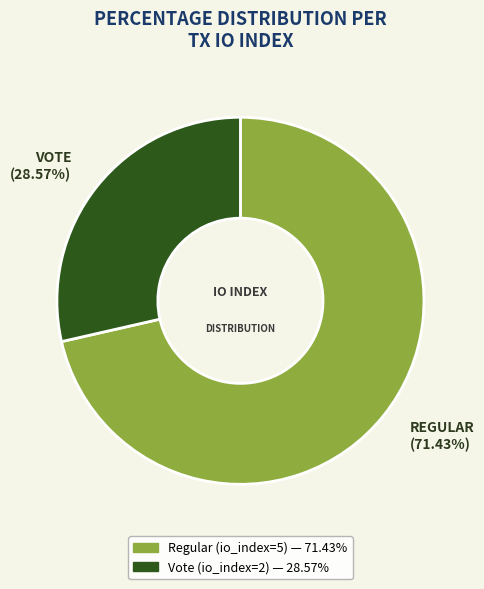

Do VOTE (28.57%) and REGULAR (71.43%) together represent more than half of the pie?

Yes